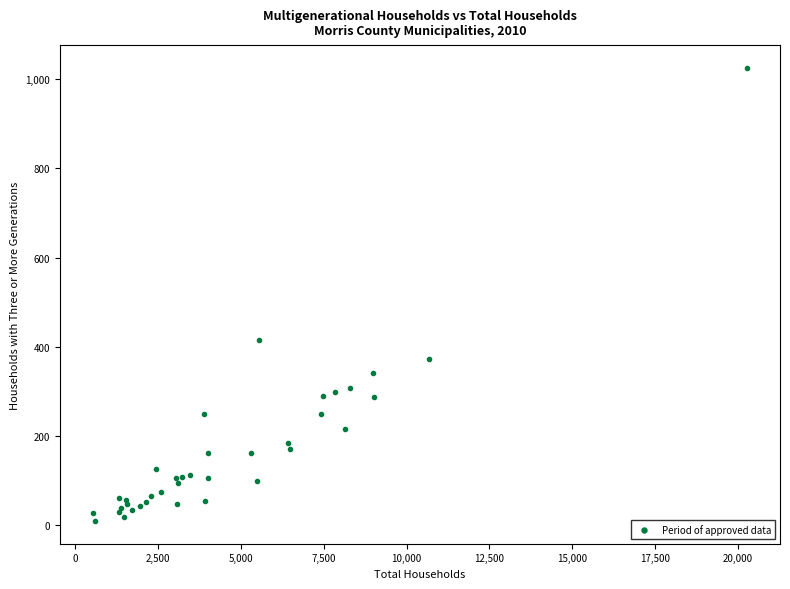

What Y value in the scatter plot is closest to 517?

416